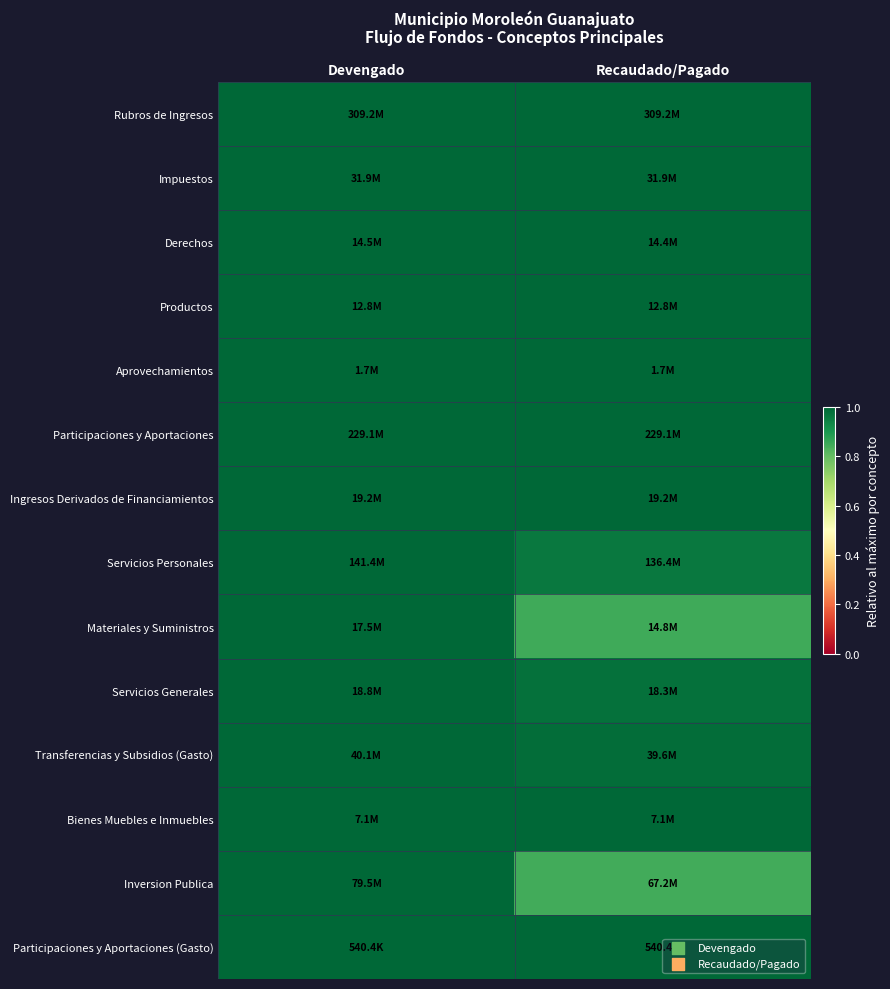

Reading left to right, extract all data points from this chart.

Rubros de Ingresos: Devengado=1.0	Recaudado/Pagado=1.0
Impuestos: Devengado=1.0	Recaudado/Pagado=1.0
Derechos: Devengado=1.0	Recaudado/Pagado=1.0
Productos: Devengado=1.0	Recaudado/Pagado=1.0
Aprovechamientos: Devengado=1.0	Recaudado/Pagado=1.0
Participaciones y Aportaciones: Devengado=1.0	Recaudado/Pagado=1.0
Ingresos Derivados de Financiamientos: Devengado=1.0	Recaudado/Pagado=1.0
Servicios Personales: Devengado=1.0	Recaudado/Pagado=1.0
Materiales y Suministros: Devengado=1.0	Recaudado/Pagado=0.8
Servicios Generales: Devengado=1.0	Recaudado/Pagado=1.0
Transferencias y Subsidios (Gasto): Devengado=1.0	Recaudado/Pagado=1.0
Bienes Muebles e Inmuebles: Devengado=1.0	Recaudado/Pagado=1.0
Inversion Publica: Devengado=1.0	Recaudado/Pagado=0.8
Participaciones y Aportaciones (Gasto): Devengado=1.0	Recaudado/Pagado=1.0